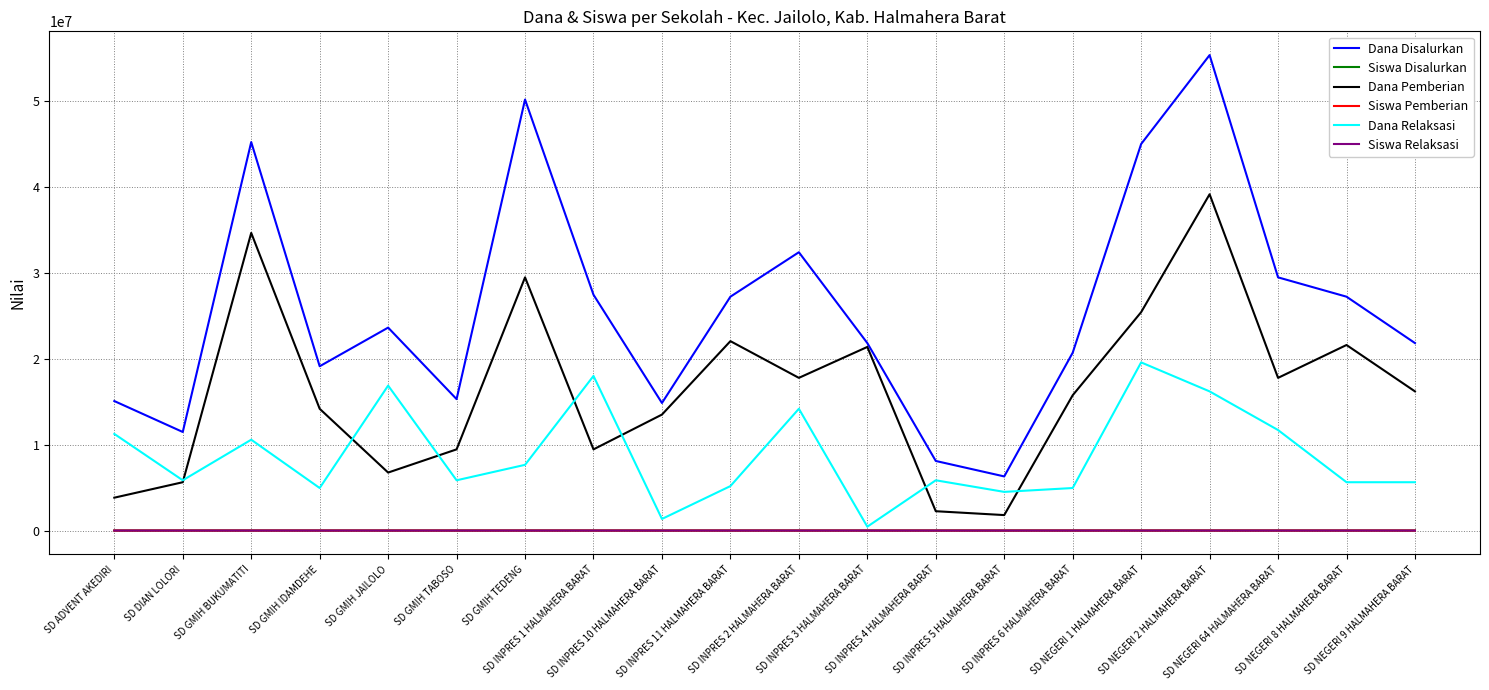

True or false: Siswa Pemberian and Dana Pemberian cross at least once.

False